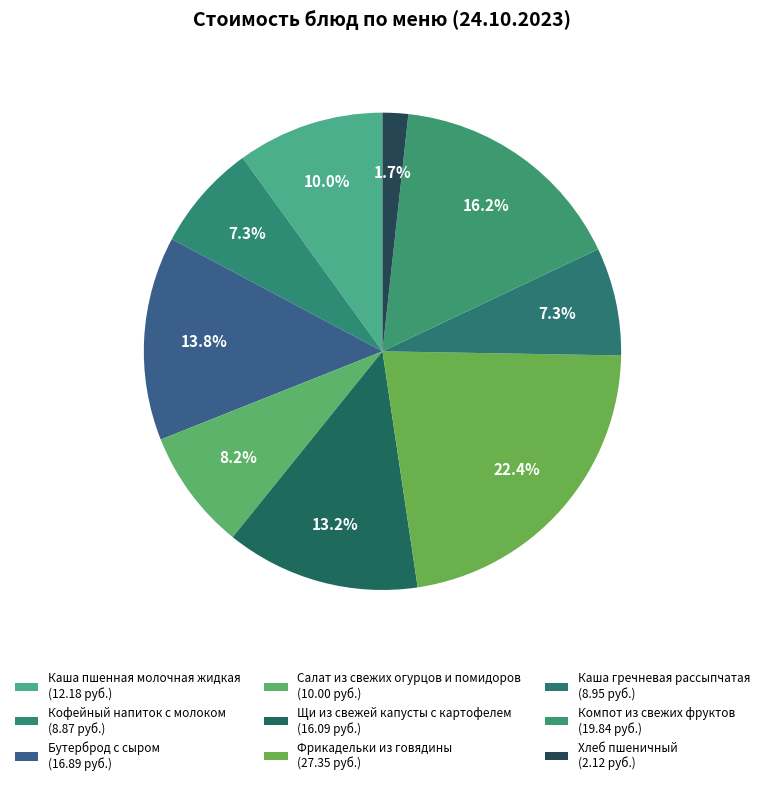

Does Каша гречневая рассыпчатая account for over 50% of the chart?

No